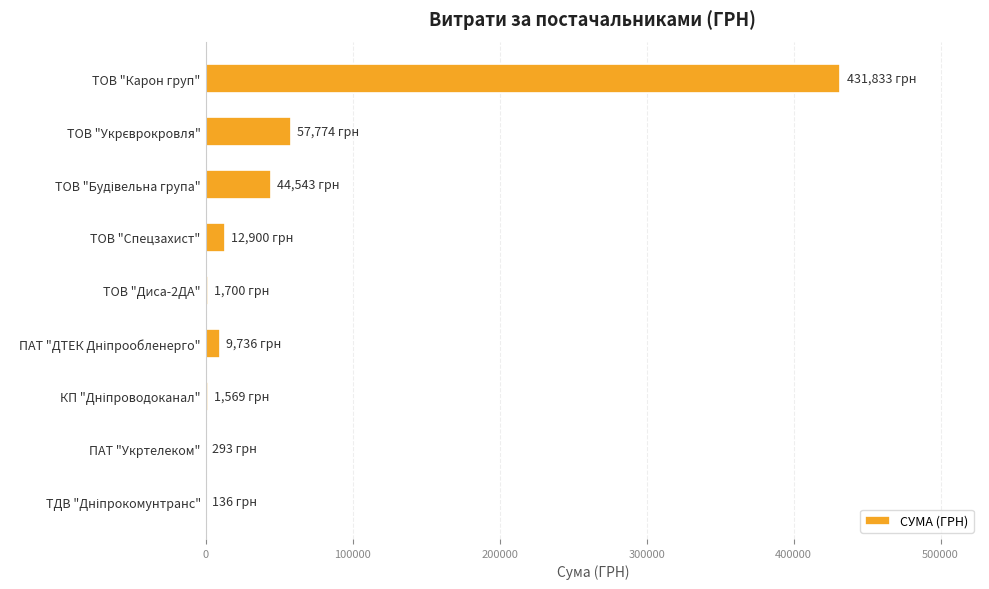

Is it true that the value at ТОВ "Карон груп" is 431833.2?

True